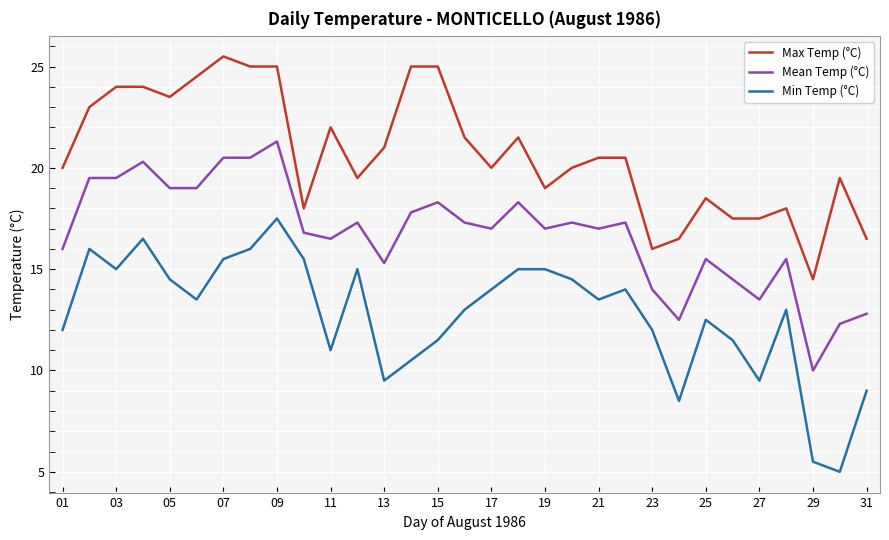

Which series has the largest range (max minus min)?

Min Temp (°C)